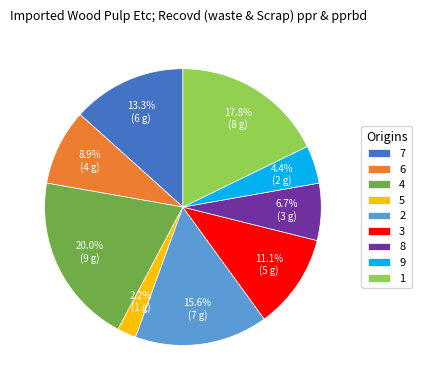

Is 1 the majority of the pie?

No